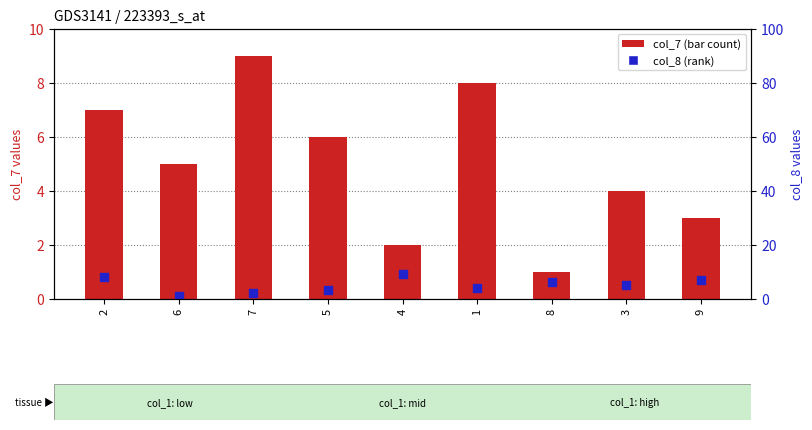

What is the total value across all series at 7?

11